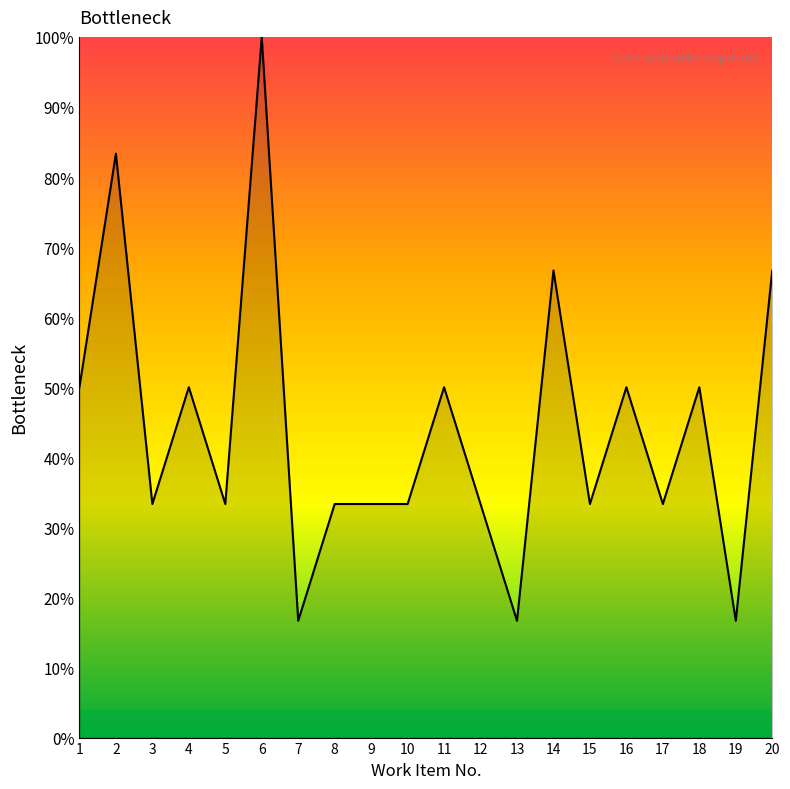

Which label corresponds to the largest value in the chart?

6